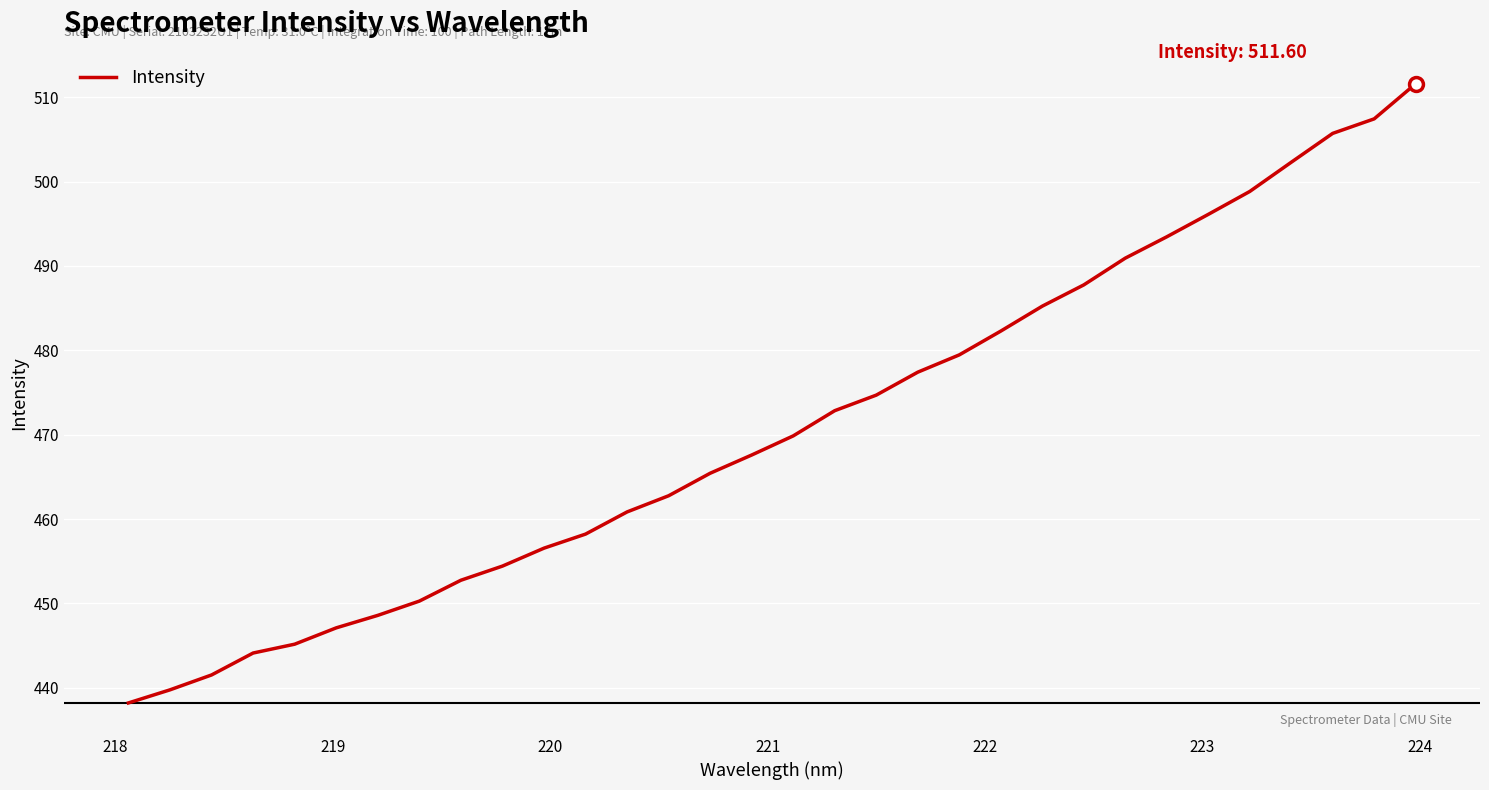

What is the maximum value shown in the chart?

511.6